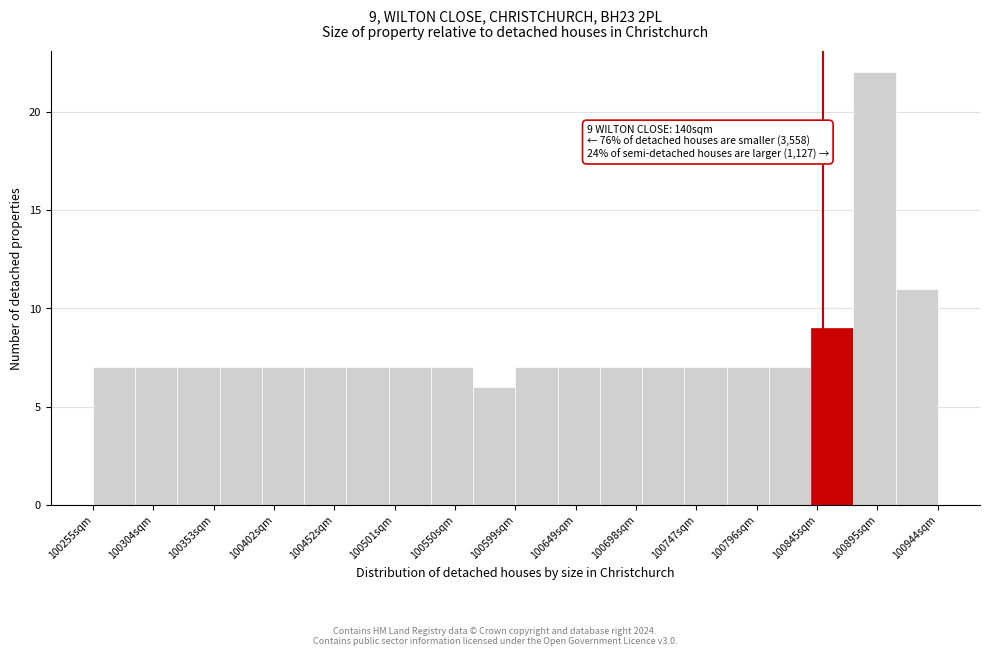

Over which range of the x-axis is the bar tallest?

100875 to 100910